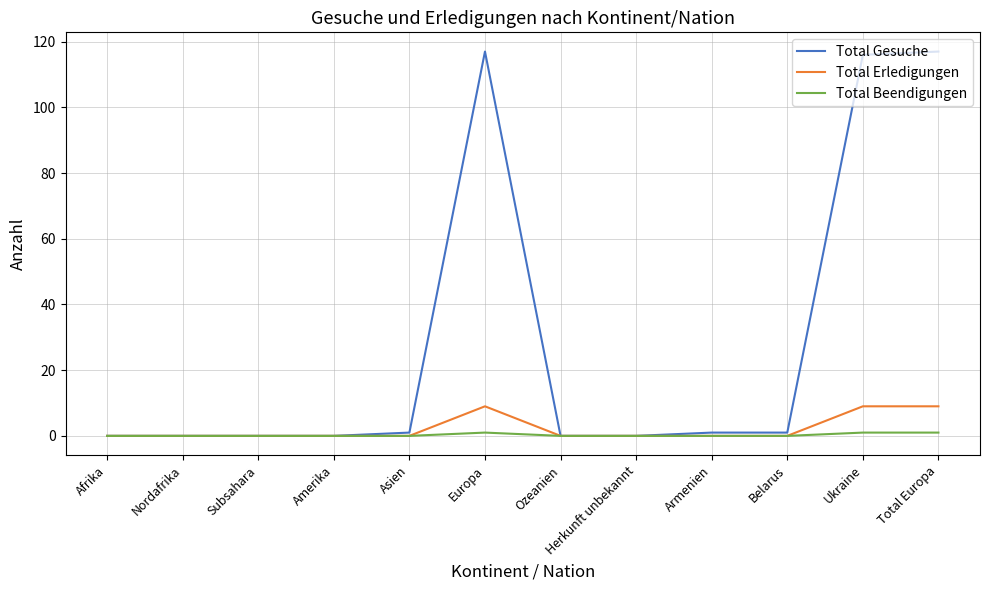

Which series has the largest total across all categories?

Total Gesuche